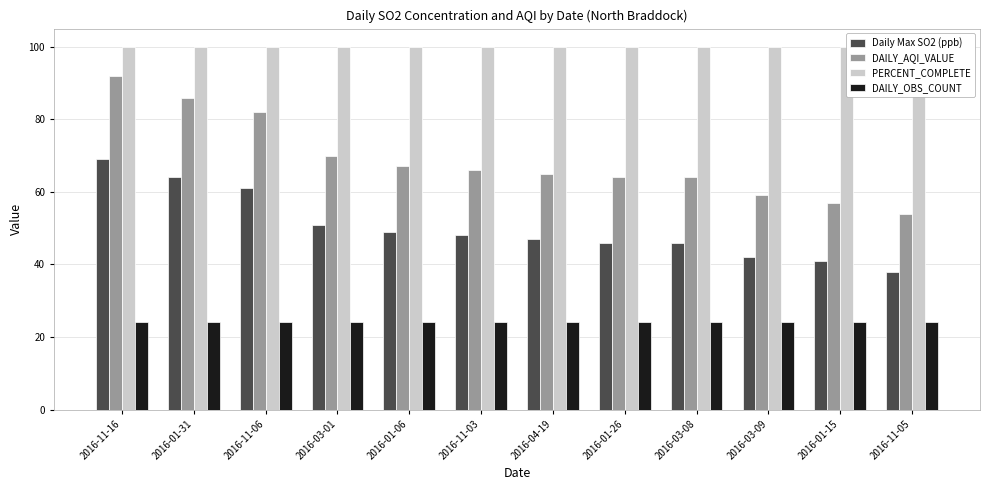

Reading right to left, list all the values displayed in this chart.

Daily Max SO2 (ppb): 2016-11-05=38	2016-01-15=41	2016-03-09=42	2016-03-08=46	2016-01-26=46	2016-04-19=47	2016-11-03=48	2016-01-06=49	2016-03-01=51	2016-11-06=61	2016-01-31=64	2016-11-16=69
DAILY_AQI_VALUE: 2016-11-05=54	2016-01-15=57	2016-03-09=59	2016-03-08=64	2016-01-26=64	2016-04-19=65	2016-11-03=66	2016-01-06=67	2016-03-01=70	2016-11-06=82	2016-01-31=86	2016-11-16=92
PERCENT_COMPLETE: 2016-11-05=100	2016-01-15=100	2016-03-09=100	2016-03-08=100	2016-01-26=100	2016-04-19=100	2016-11-03=100	2016-01-06=100	2016-03-01=100	2016-11-06=100	2016-01-31=100	2016-11-16=100
DAILY_OBS_COUNT: 2016-11-05=24	2016-01-15=24	2016-03-09=24	2016-03-08=24	2016-01-26=24	2016-04-19=24	2016-11-03=24	2016-01-06=24	2016-03-01=24	2016-11-06=24	2016-01-31=24	2016-11-16=24